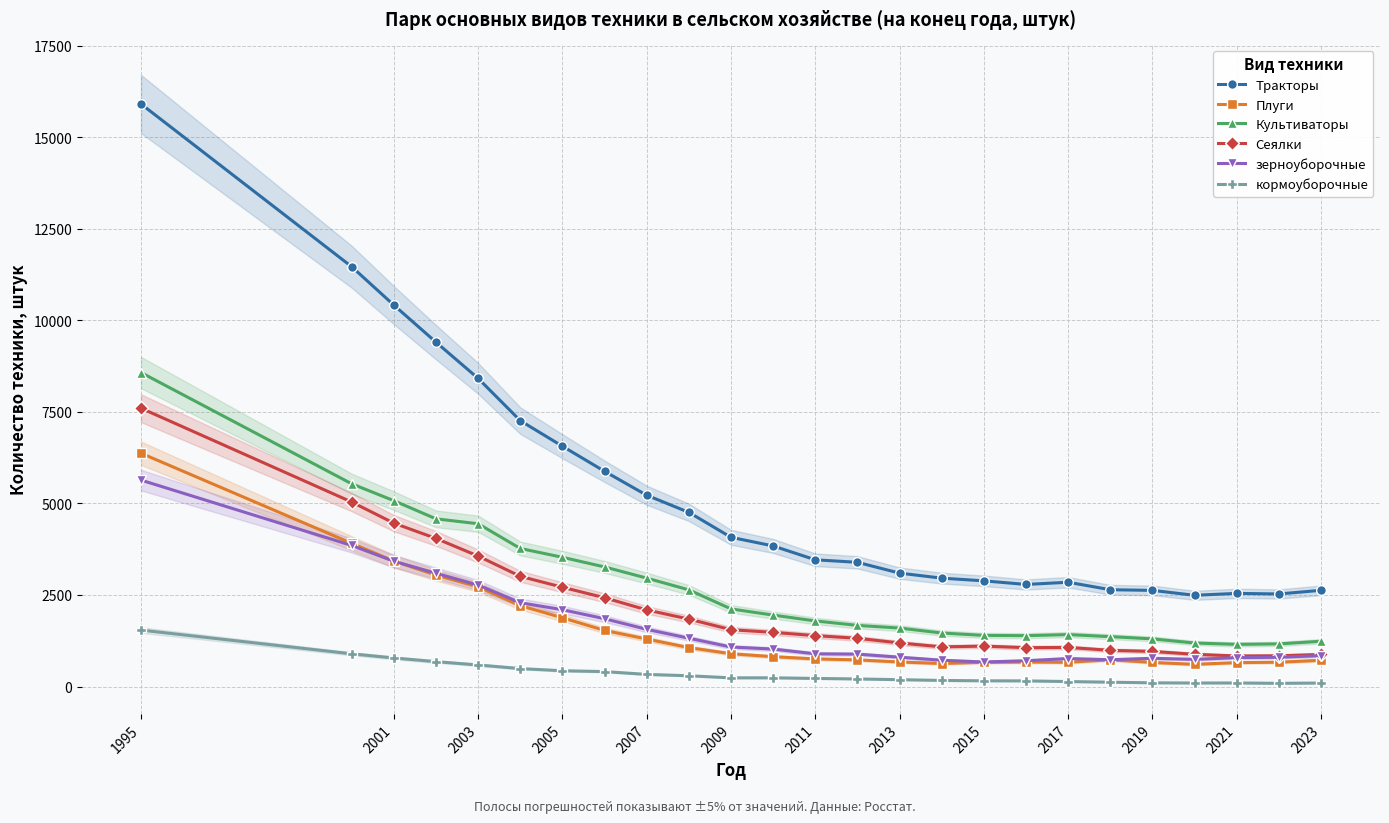

Is it true that Сеялки equals 1551 at 2009?

True